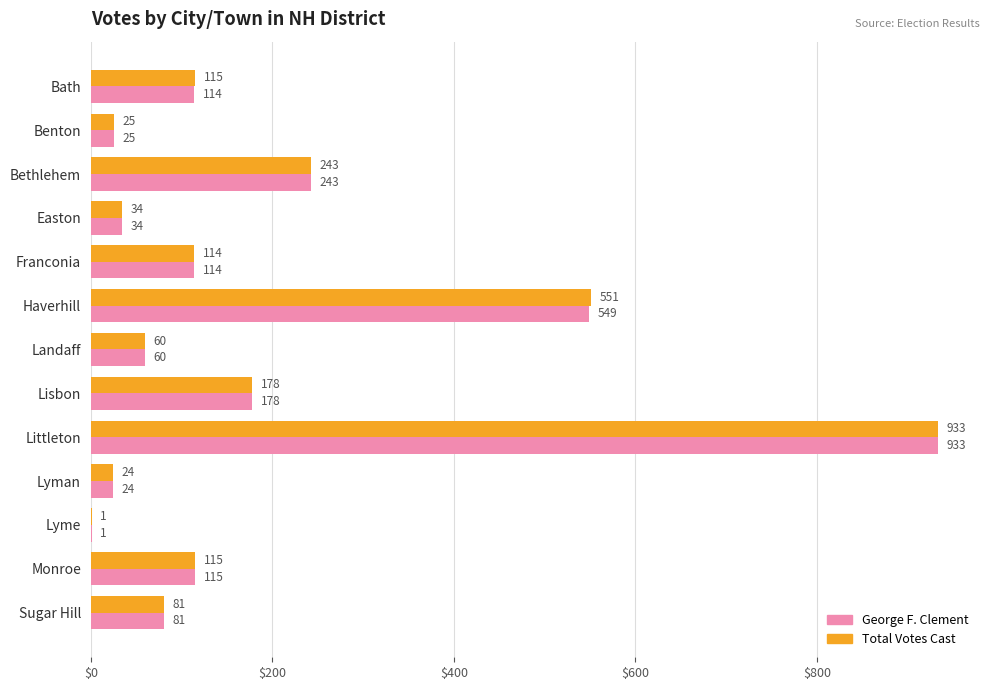

Which series changed the most between Bath and Bethlehem?

George F. Clement